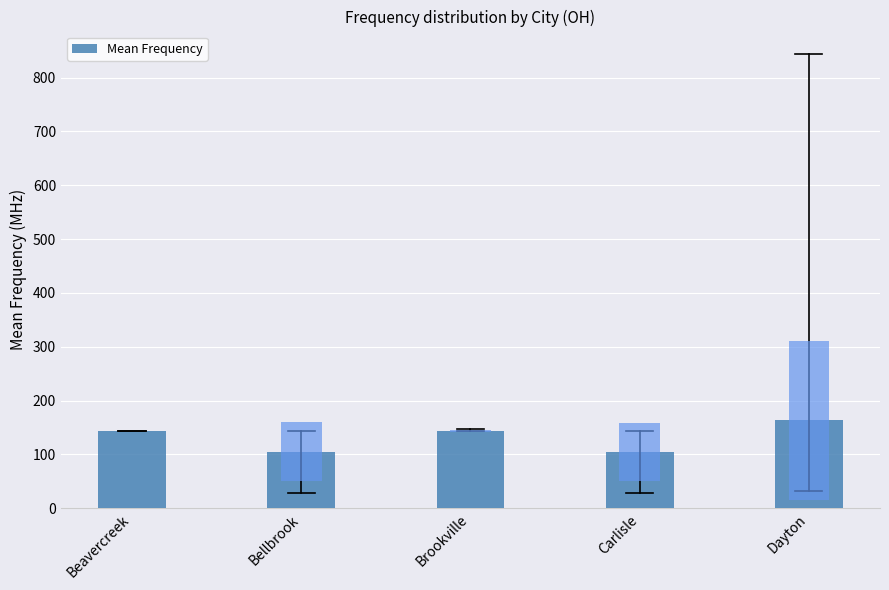

Rank the categories by value from highest to lowest.

Dayton, Brookville, Beavercreek, Bellbrook, Carlisle